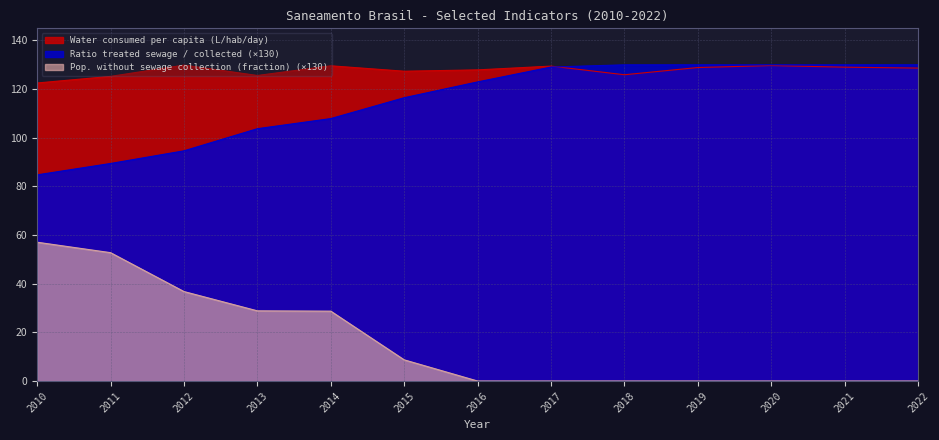

True or false: Ratio treated sewage / collected has more than 0 interior local peaks.

False